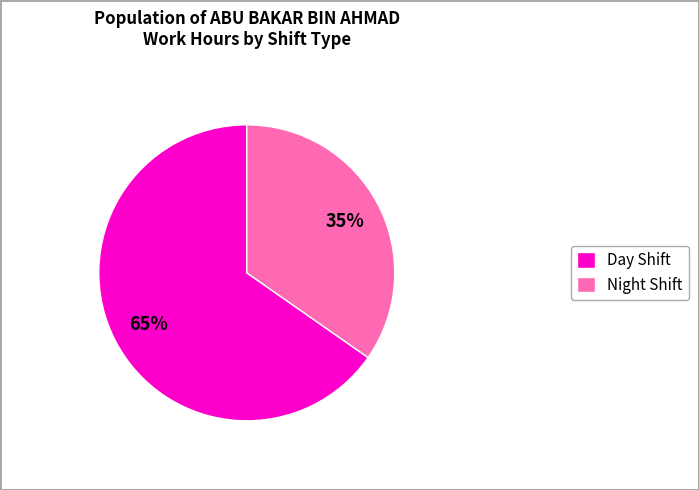

What is the ratio of the value at Day Shift to the value at Night Shift?

1.9